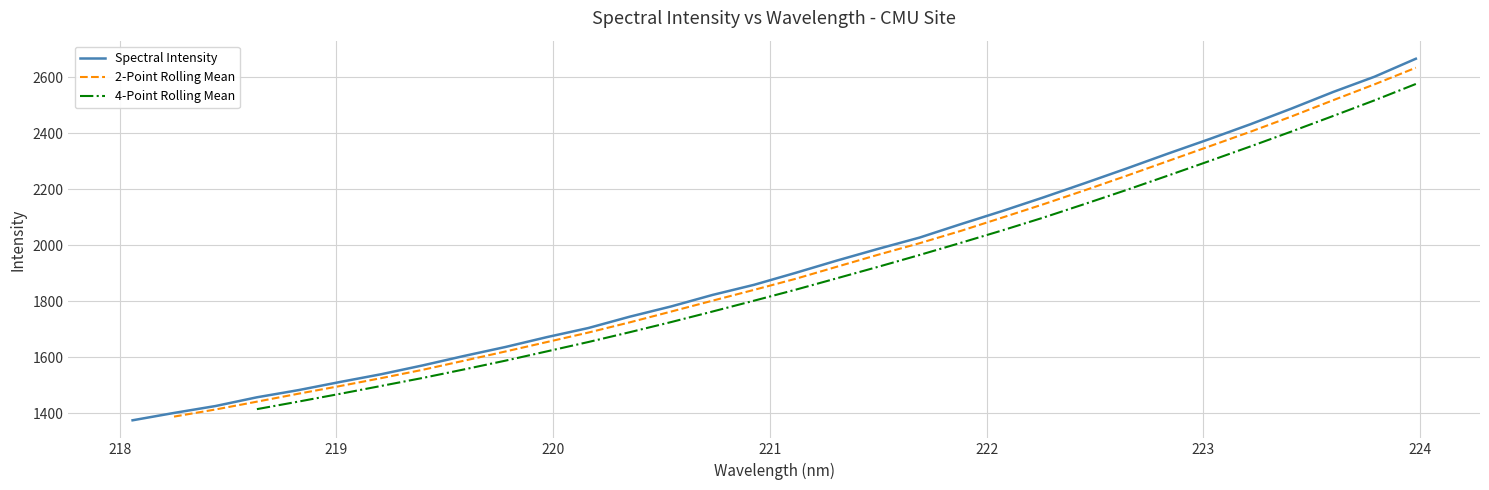

What is the maximum value for Spectral Intensity?

2666.5